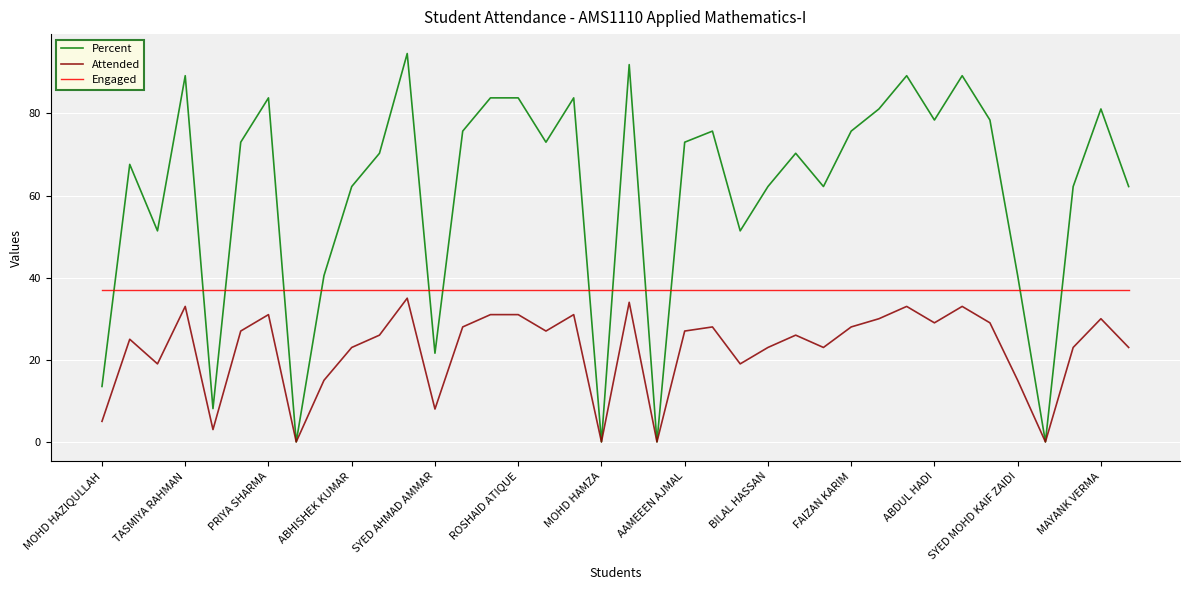

Rank the series by their maximum value, from highest to lowest.

Percent, Engaged, Attended